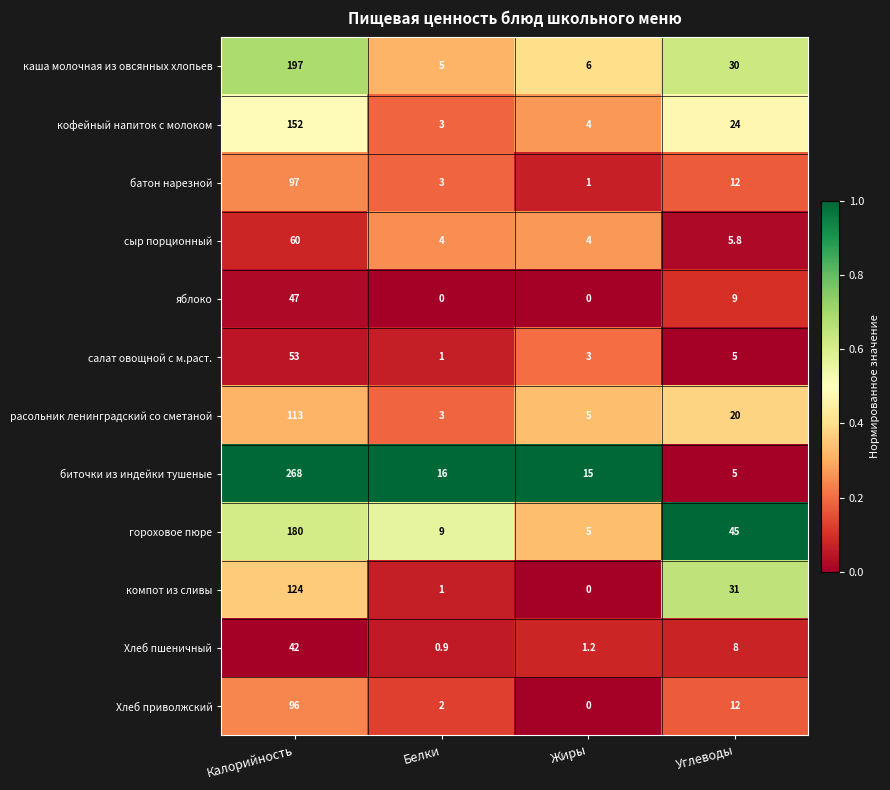

Which series has the widest spread of values?

биточки из индейки тушеные